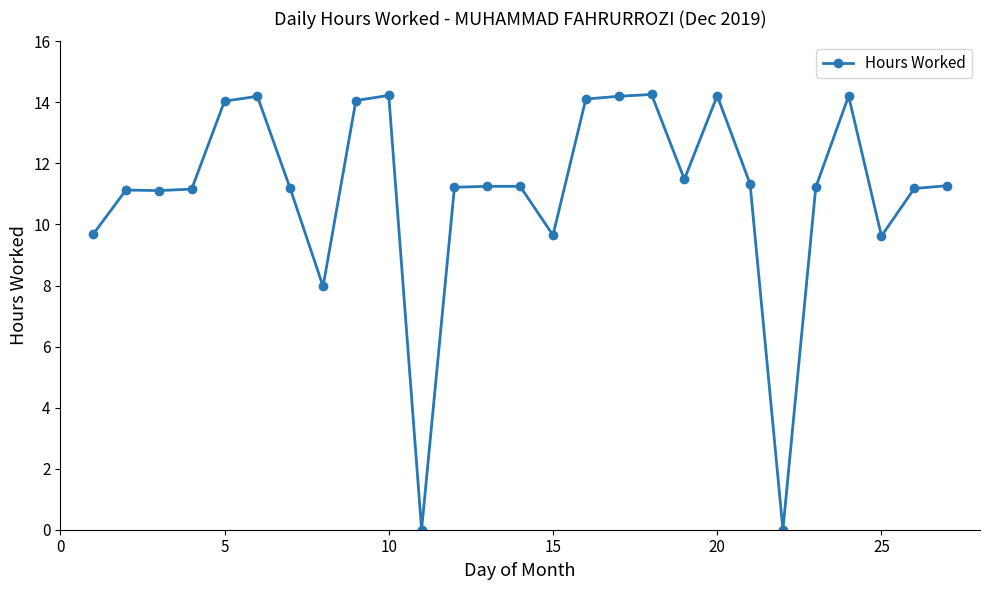

True or false: the data has more than 2 interior local peaks.

True